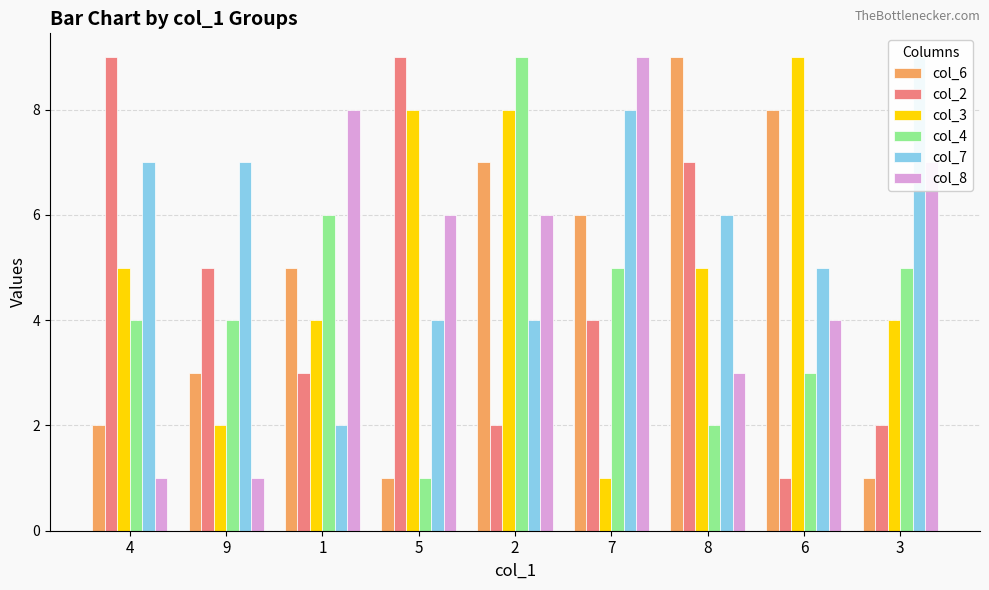

How many values in the col_6 series are below 5?

4